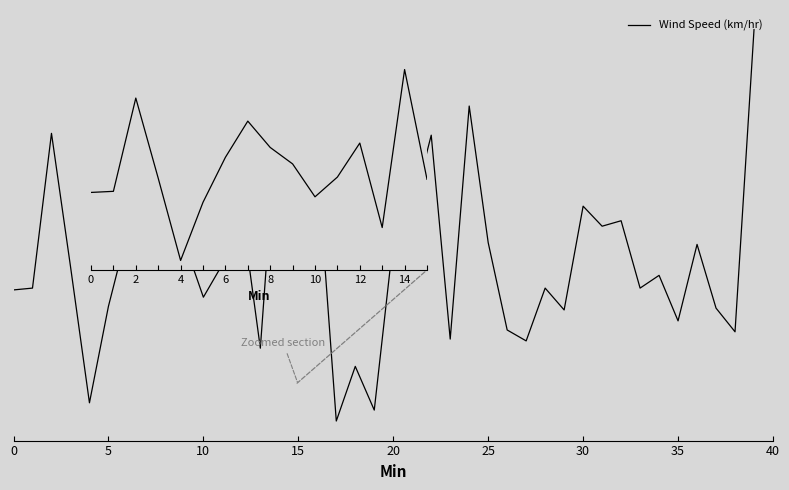

How many data points are less than 19?

18